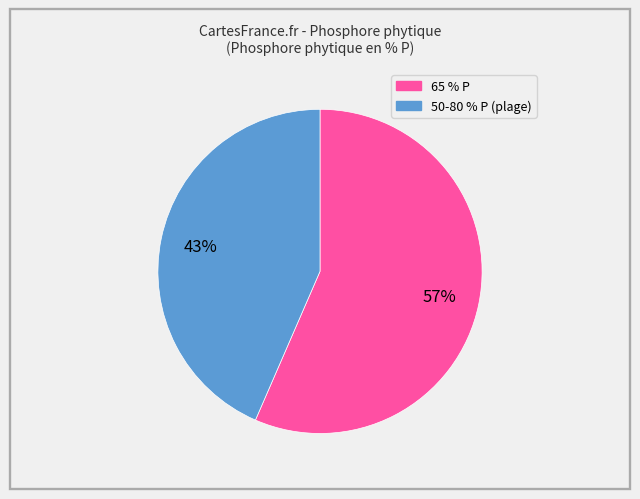

How many segments does this pie chart have?

2